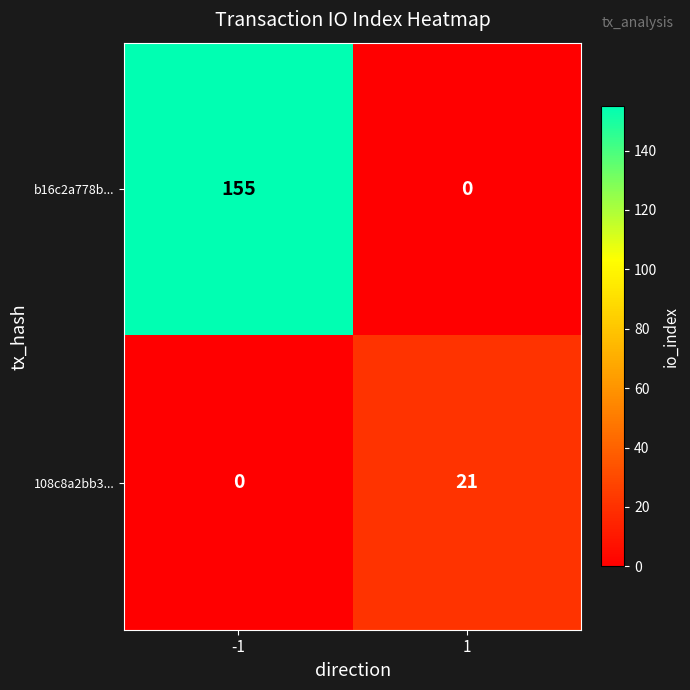

How many data points in b16c2a778b... are less than 155?

1